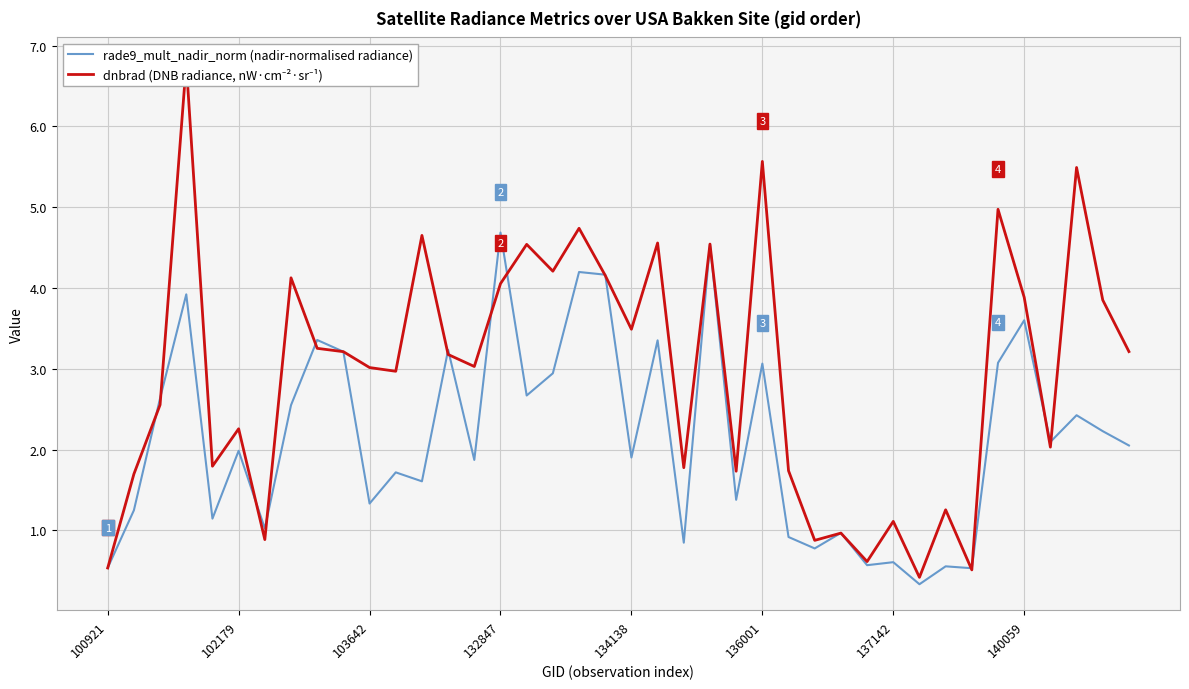

Rank the series by their average value, from lowest to highest.

rade9_mult_nadir_norm (nadir-normalised radiance), dnbrad (DNB radiance, nW·cm⁻²·sr⁻¹)